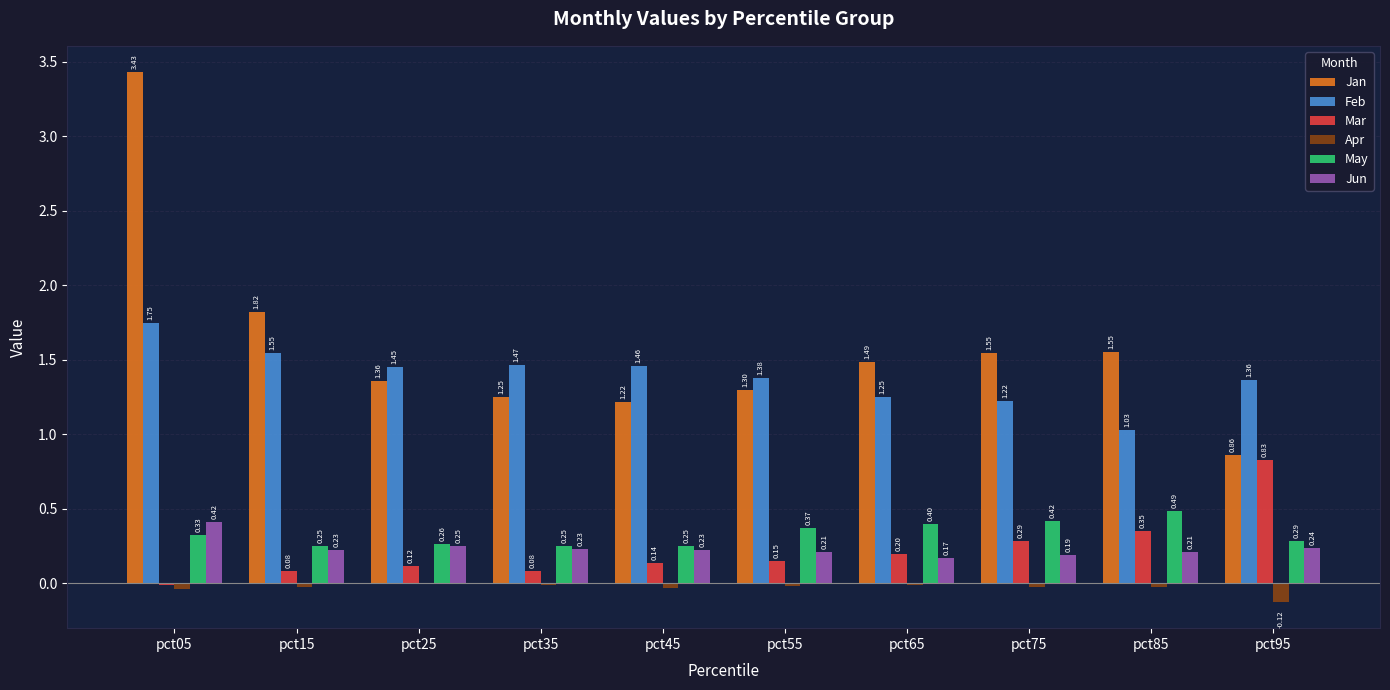

What is the total value across all series at pct15?

3.9